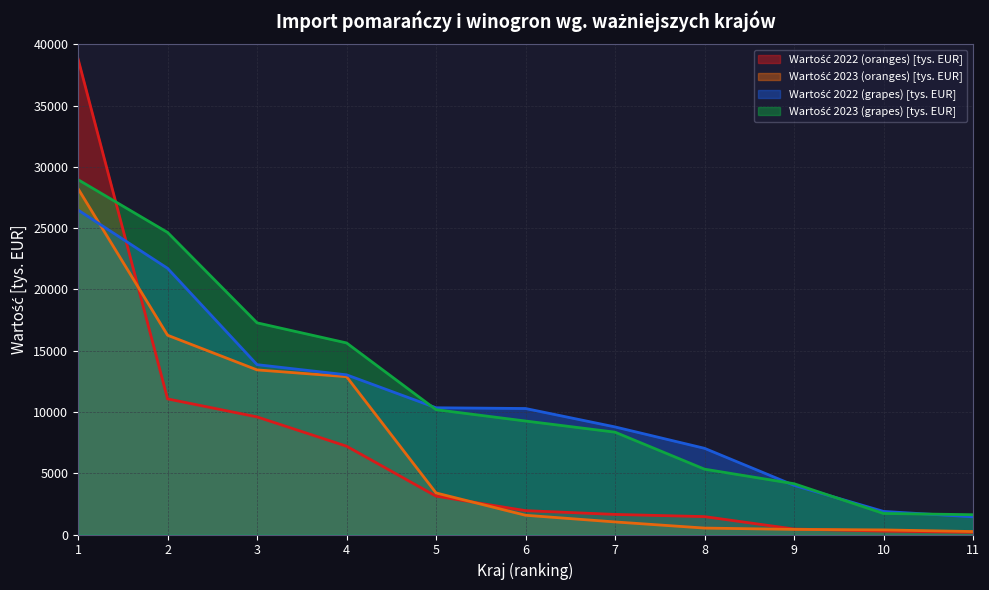

Reading left to right, extract all data points from this chart.

Wartość 2022 (oranges) [tys. EUR]: 38803.6	11065.8	9596.4	7205.6	3130.8	1946.6	1638.4	1459.7	447.1	277.0	178.4
Wartość 2023 (oranges) [tys. EUR]: 28220.6	16262.0	13433.6	12879.4	3390.7	1569.7	1025.3	524.8	416.8	373.6	241.5
Wartość 2022 (grapes) [tys. EUR]: 26479.1	21722.9	13859.4	13030.8	10342.9	10281.9	8779.6	7033.5	4012.9	1883.0	1441.8
Wartość 2023 (grapes) [tys. EUR]: 28956.7	24652.8	17273.9	15633.6	10186.2	9261.0	8352.2	5333.0	4144.7	1717.4	1615.9